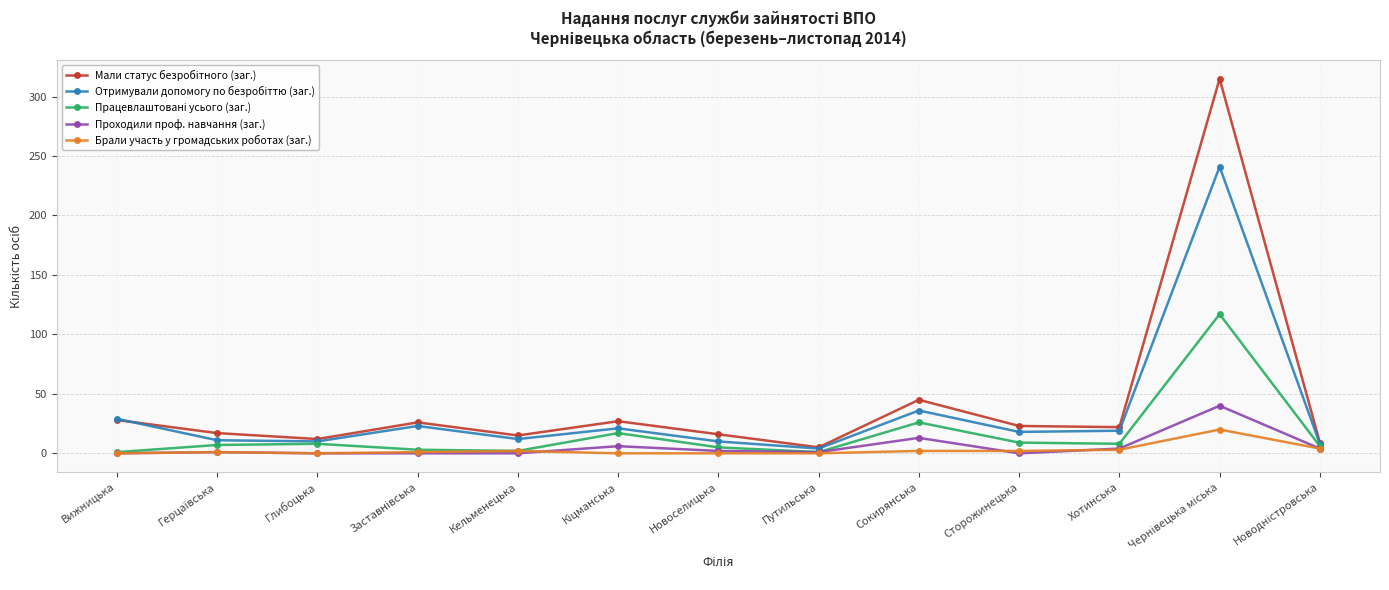

How many data points does each series have?

13